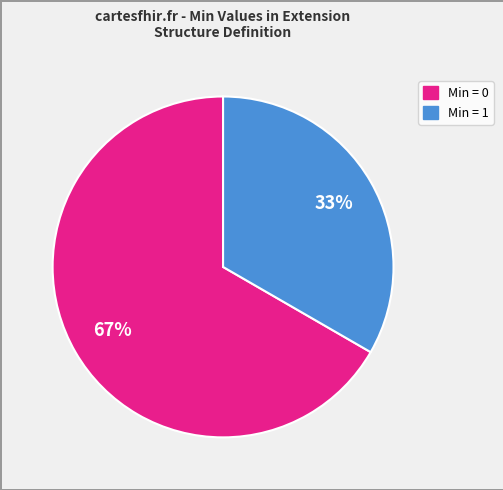

To the nearest percent, what is the average slice percentage?

50%